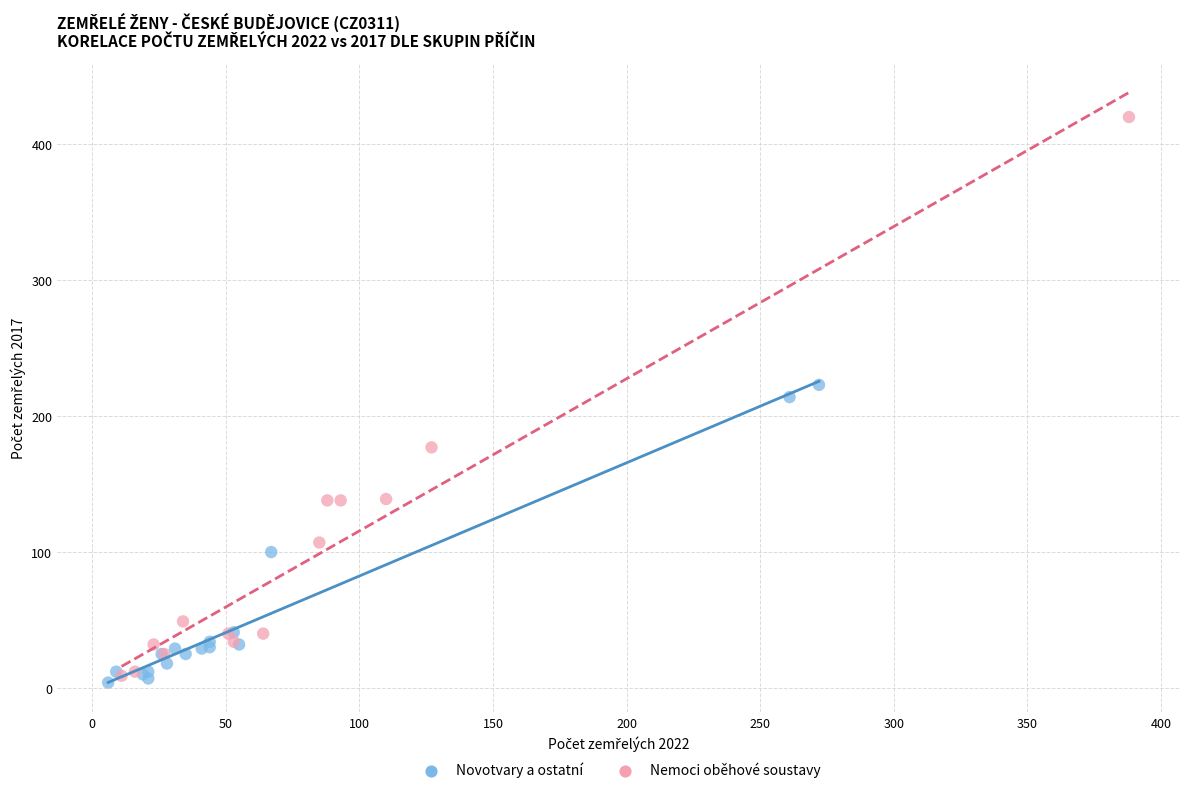

Which series has the largest Y range (max minus min)?

Nemoci oběhové soustavy